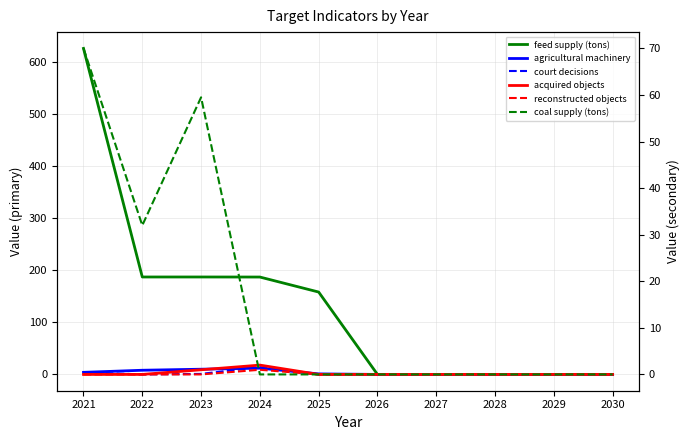

Between 2030 and 2023, which is larger?

2023